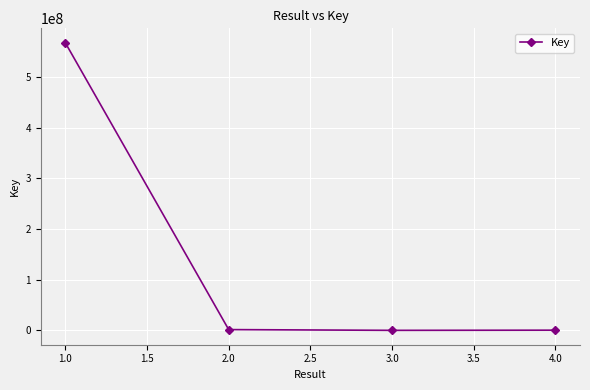

What is the sum of all values?

569129697